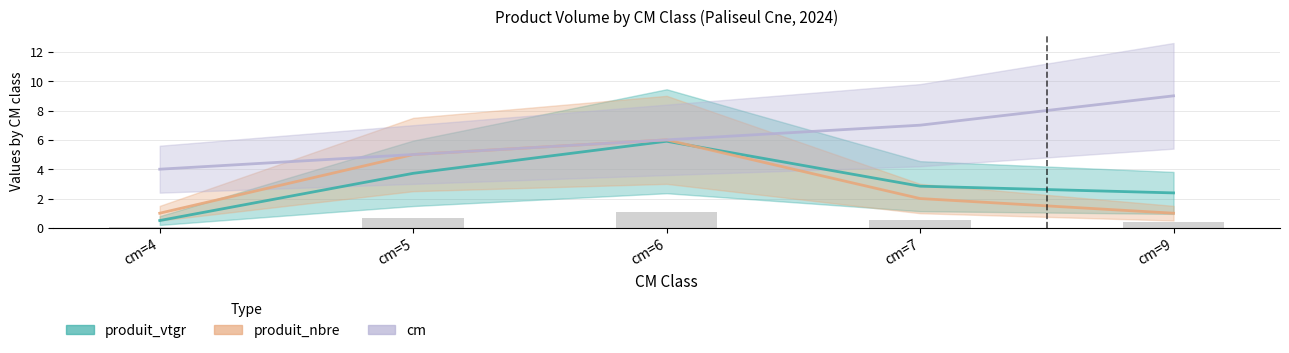

At cm=7, list the series in order from smallest to largest.

produit_nbre, produit_vtgr, cm